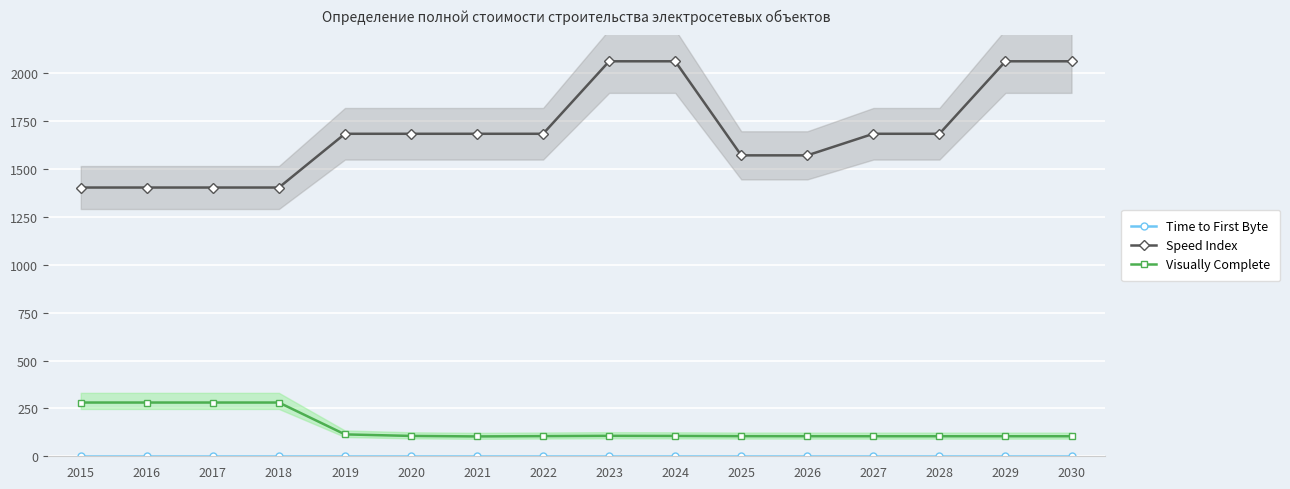

True or false: Visually Complete and Speed Index intersect in this chart.

False